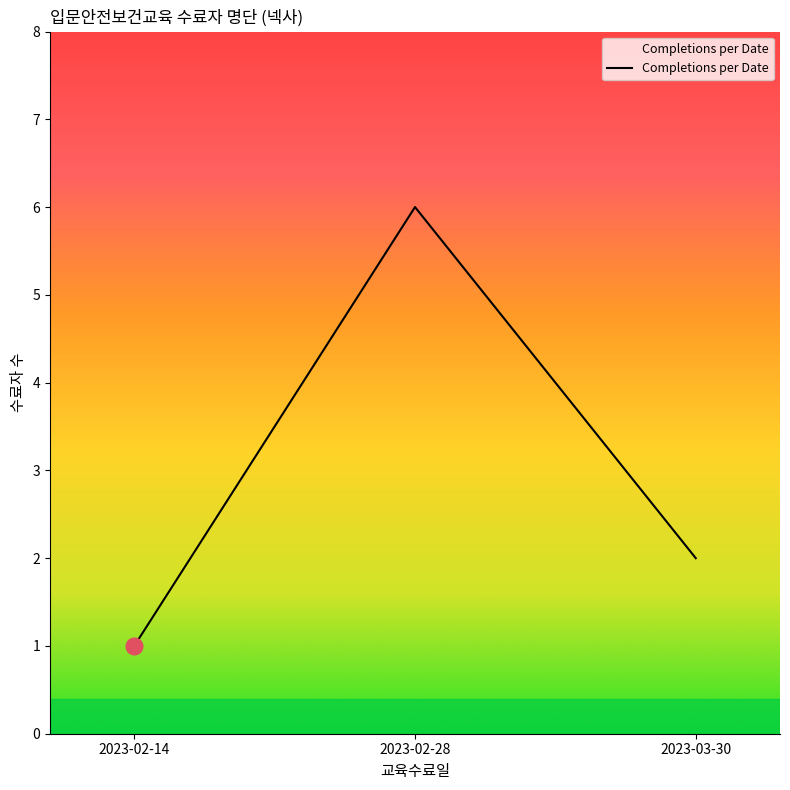

Is it true that the value at 2023-02-28 is 9?

False